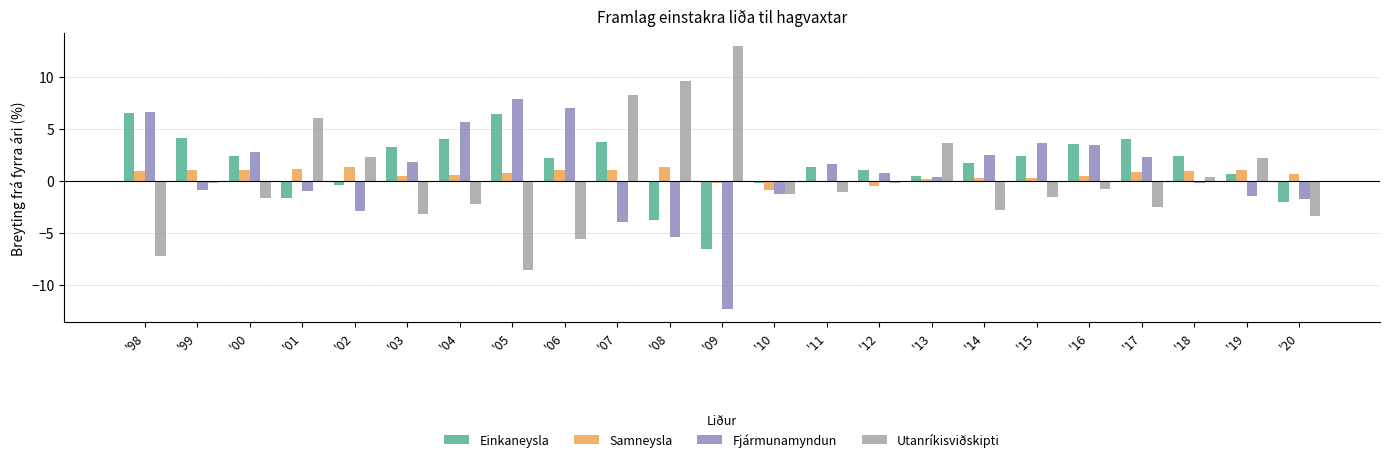

How many bars are there in each group?

4